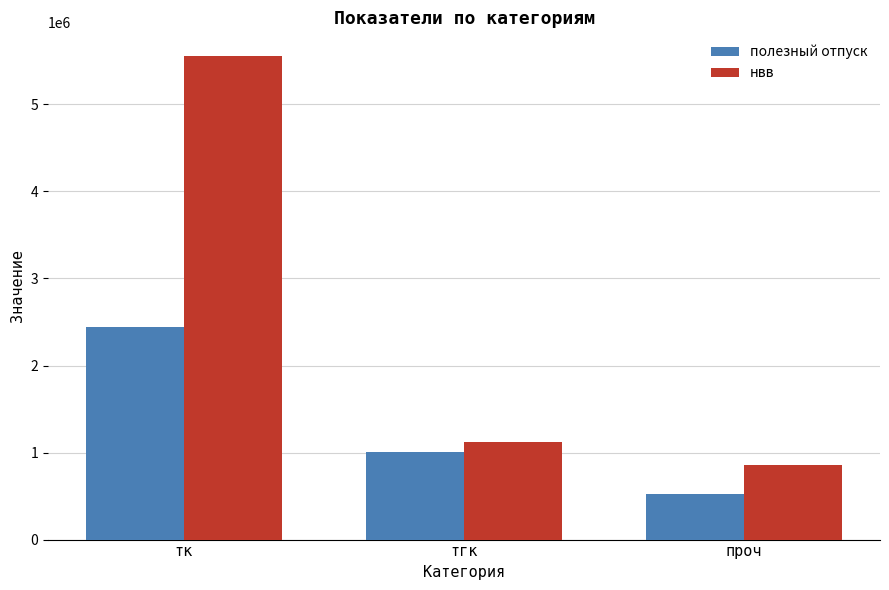

At which label is нвв closest to 3206429?

тгк